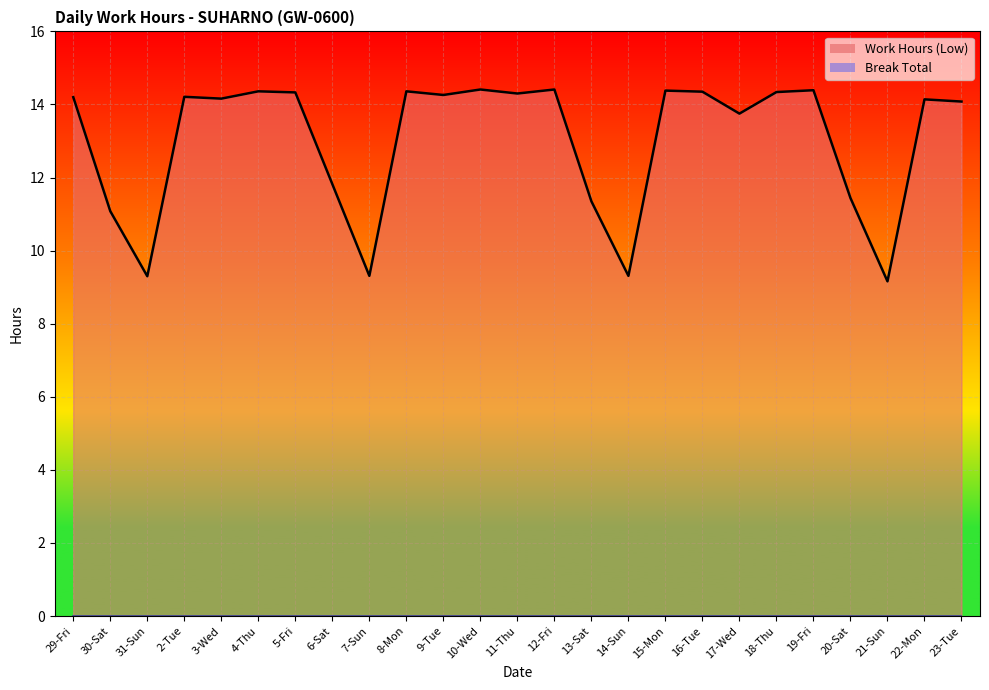

How many lines are shown in the chart?

2